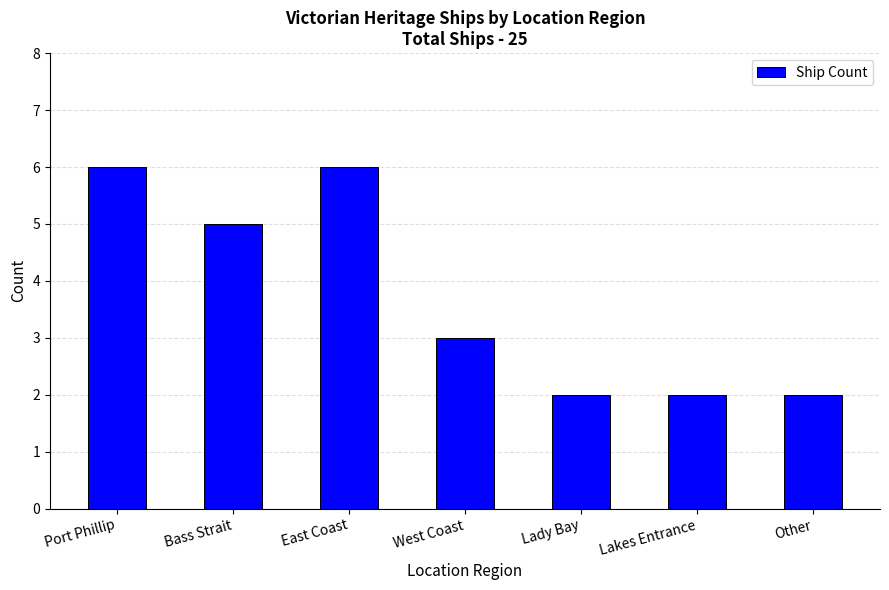

What is the smallest value displayed?

2